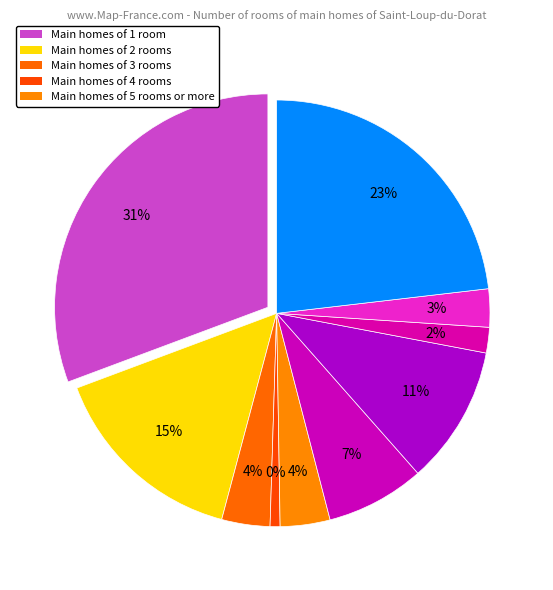

To the nearest percent, what is the difference between the largest and smallest slice percentages?

30%